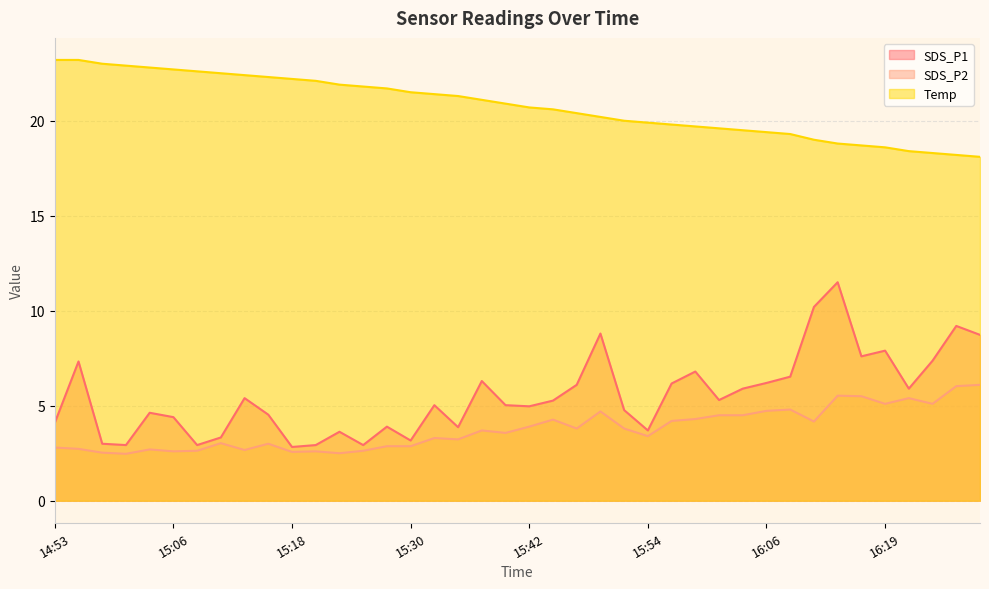

What is the sum of the Temp values at 15:57 and 15:35?

41.1